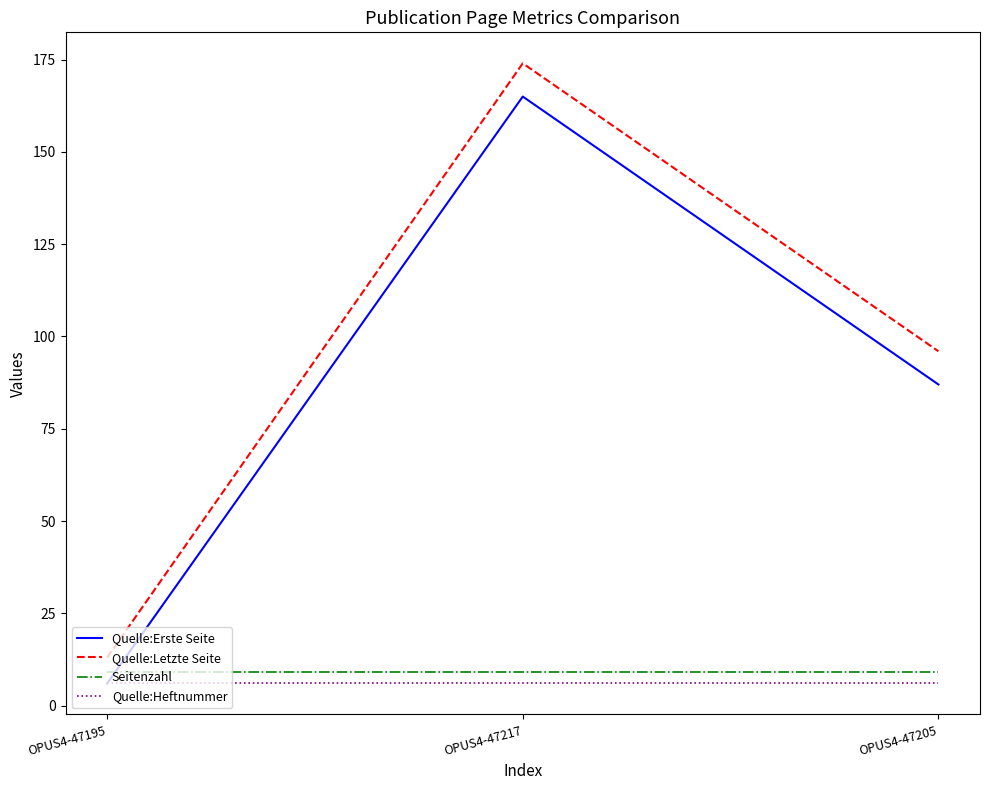

Reading left to right, transcribe all the data shown in this chart.

Quelle:Erste Seite: 6	165	87
Quelle:Letzte Seite: 13	174	96
Seitenzahl: 9	9	9
Quelle:Heftnummer: 6	6	6